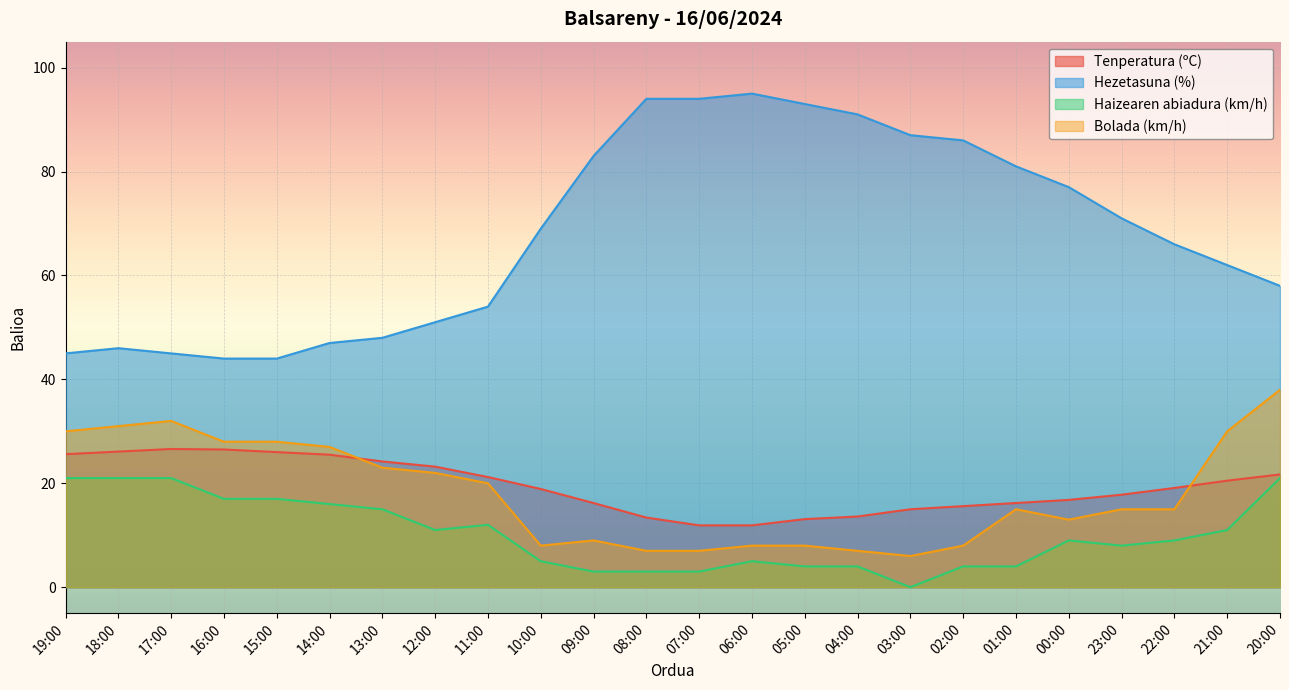

True or false: Tenperatura (ºC) has more than 1 points higher than both neighbors.

False